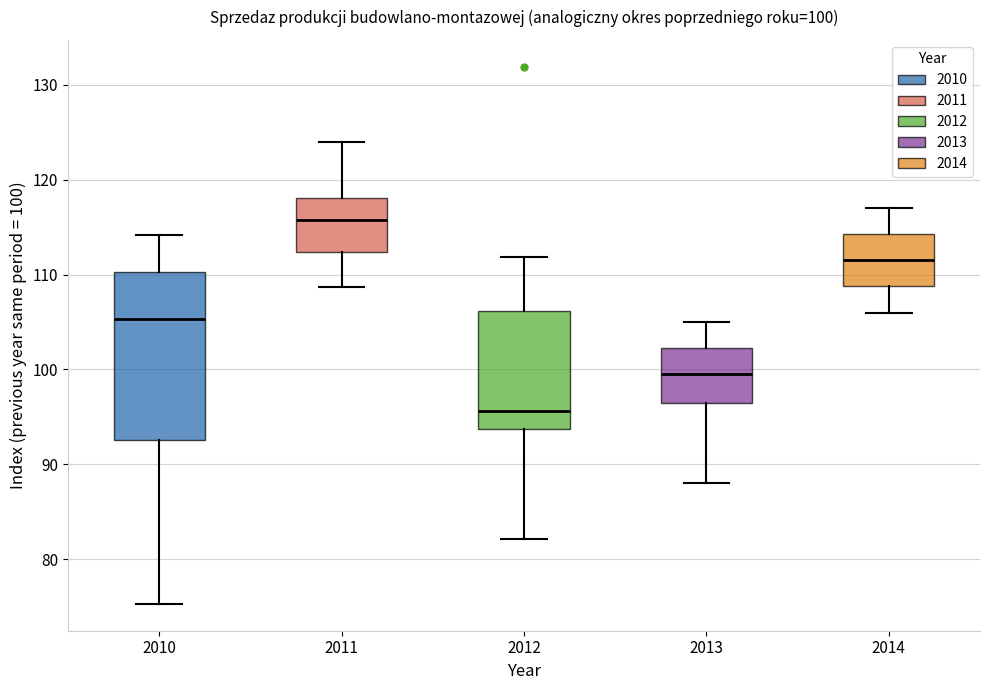

Which box is the tallest, from its lower edge to its upper edge?

2010